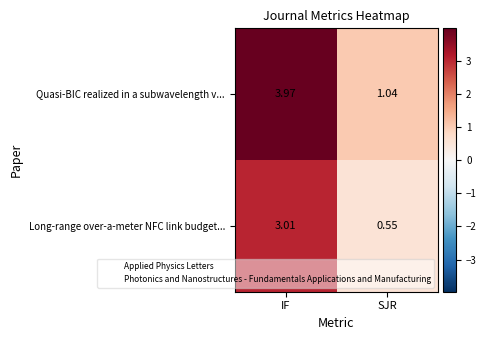

List the series in order of their overall mean, highest first.

Quasi-BIC realized in a subwavelength v..., Long-range over-a-meter NFC link budget...